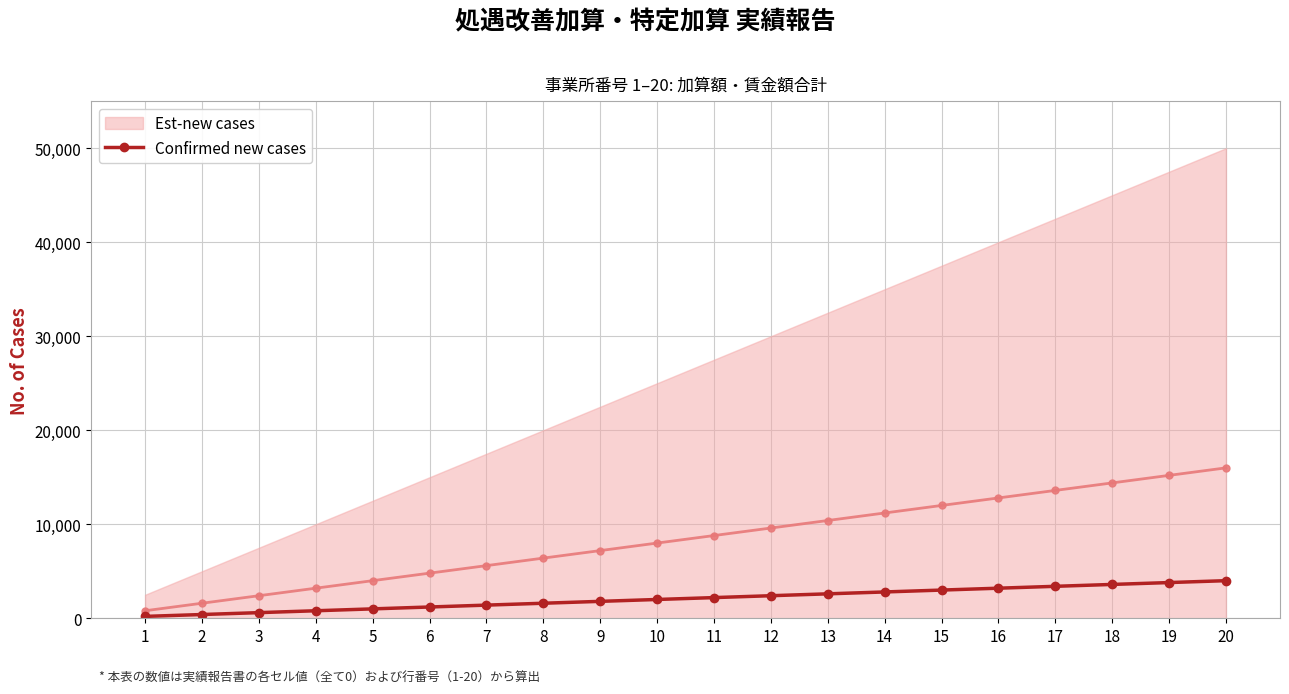

At which category does the chart reach its peak across all series?

20